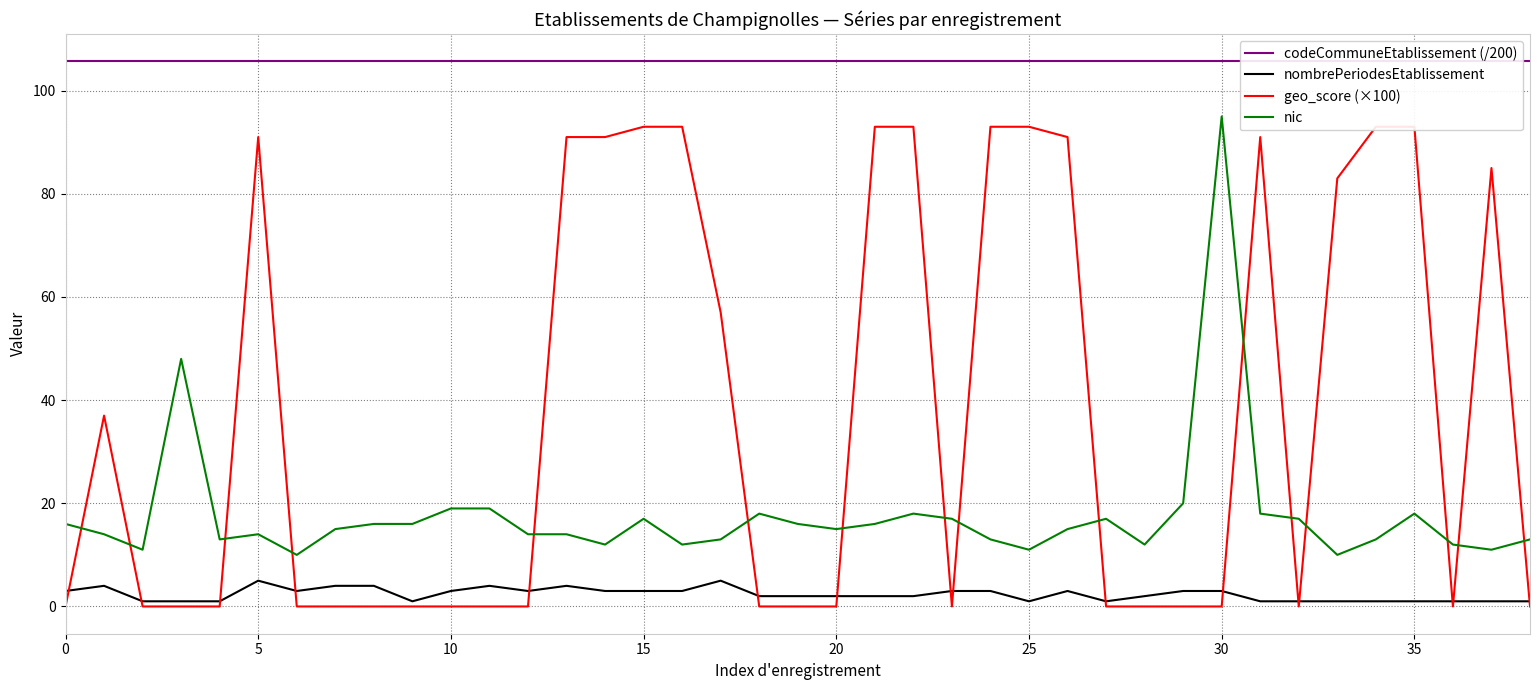

Count the number of data series in this chart.

4